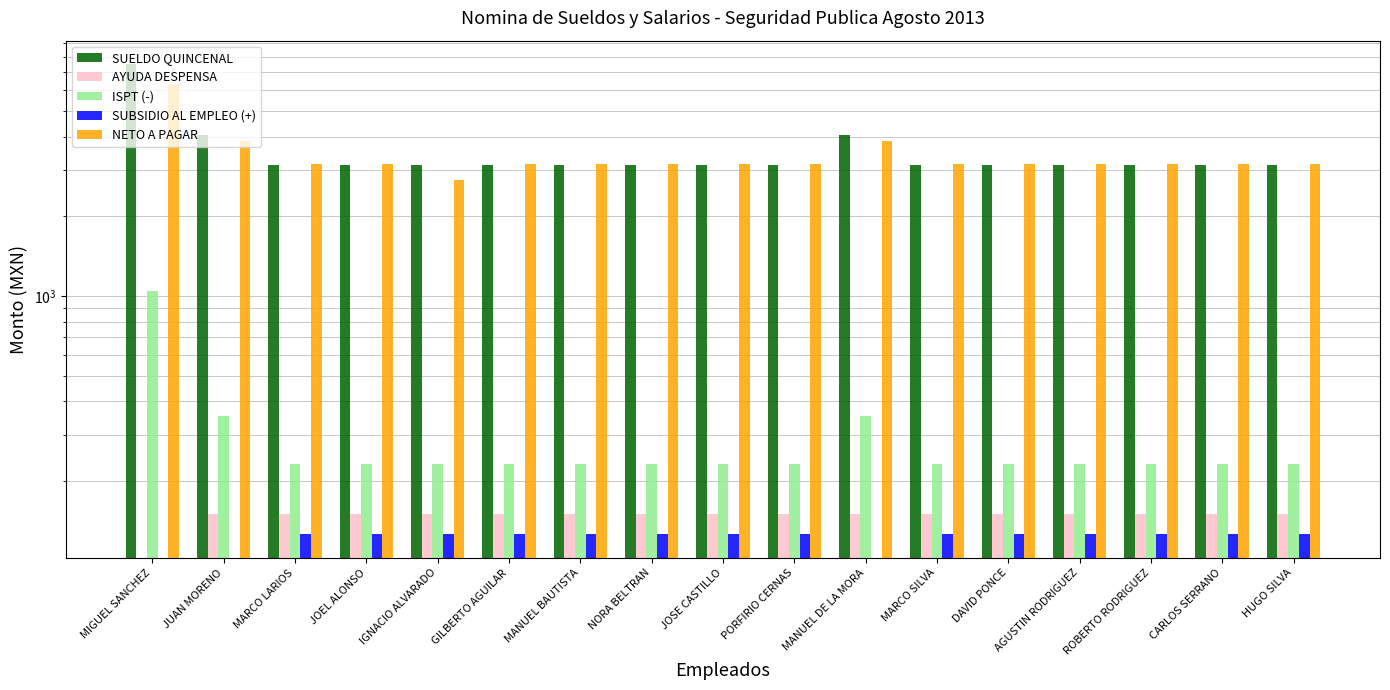

Which series has the largest range (max minus min)?

SUELDO QUINCENAL